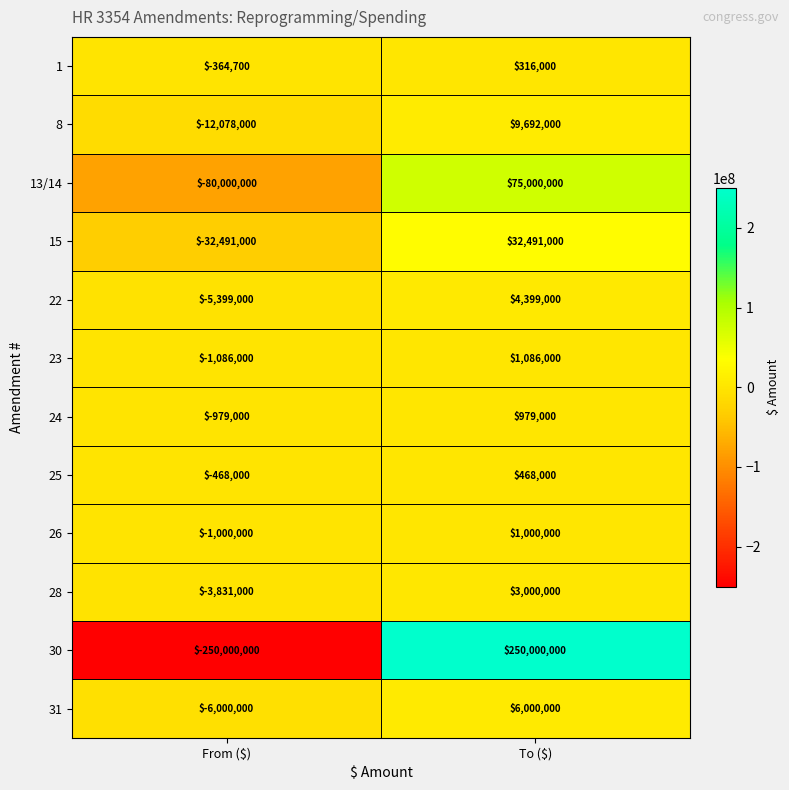

How many categories are shown in the chart?

2